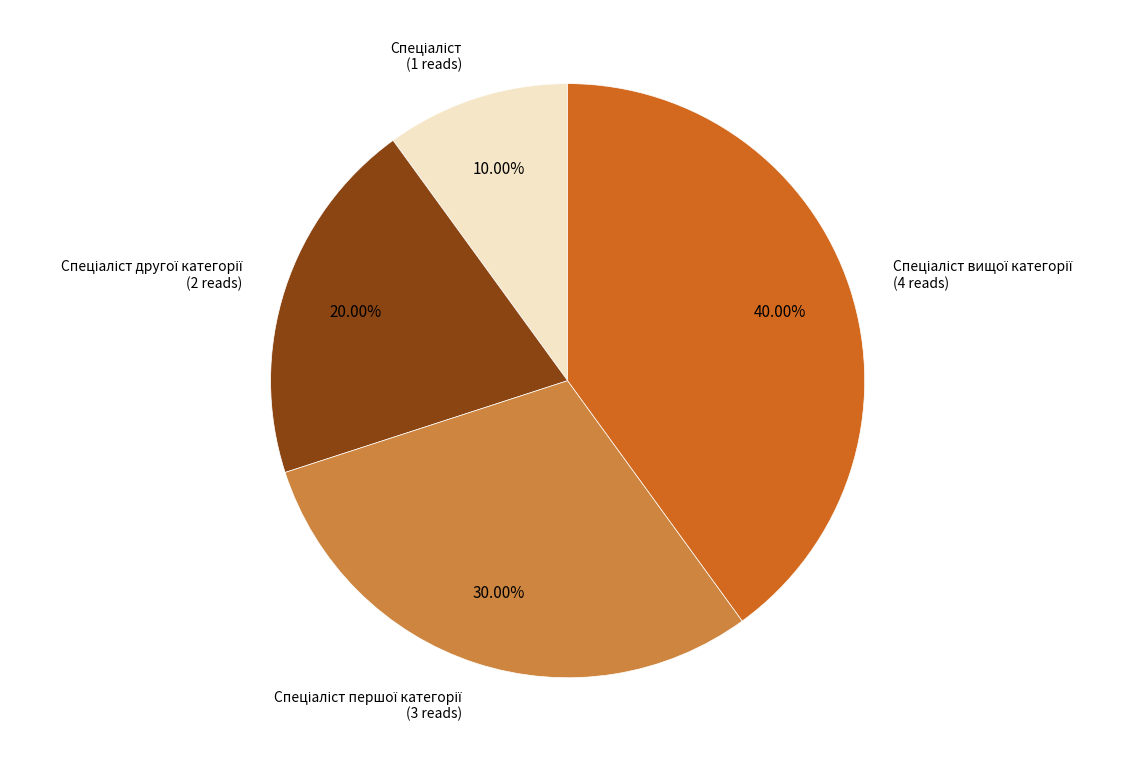

Is there a majority slice in this chart?

No